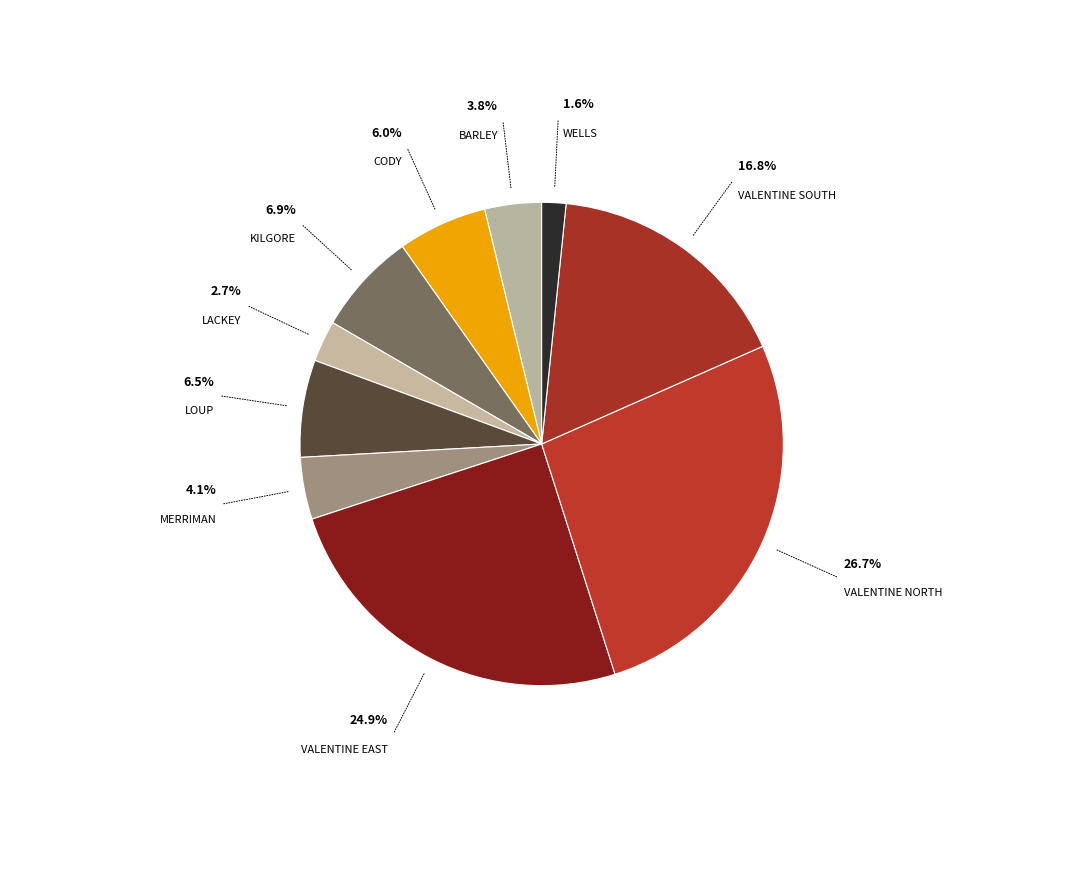

Count the number of slices in the pie.

10